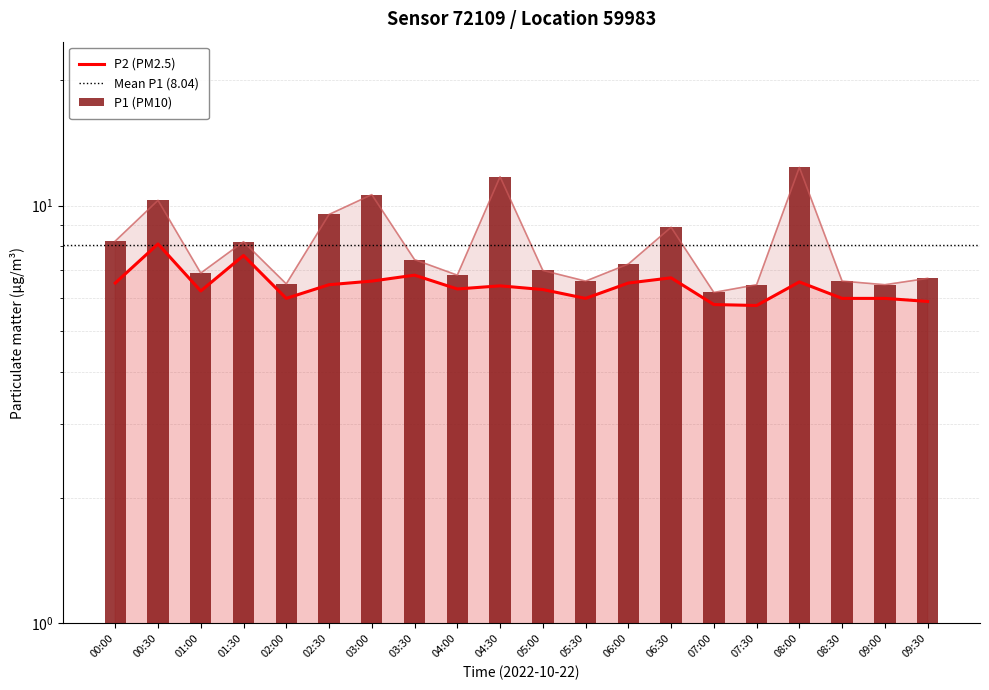

Reading right to left, list all the values displayed in this chart.

P1: 09:30=6.7	09:00=6.5	08:30=6.6	08:00=12.3	07:30=6.5	07:00=6.2	06:30=8.9	06:00=7.2	05:30=6.6	05:00=7.0	04:30=11.7	04:00=6.8	03:30=7.4	03:00=10.6	02:30=9.5	02:00=6.5	01:30=8.2	01:00=6.9	00:30=10.3	00:00=8.2
P2: 09:30=5.9	09:00=6.0	08:30=6.0	08:00=6.6	07:30=5.8	07:00=5.8	06:30=6.7	06:00=6.5	05:30=6.0	05:00=6.3	04:30=6.4	04:00=6.3	03:30=6.8	03:00=6.6	02:30=6.5	02:00=6.0	01:30=7.6	01:00=6.2	00:30=8.1	00:00=6.5